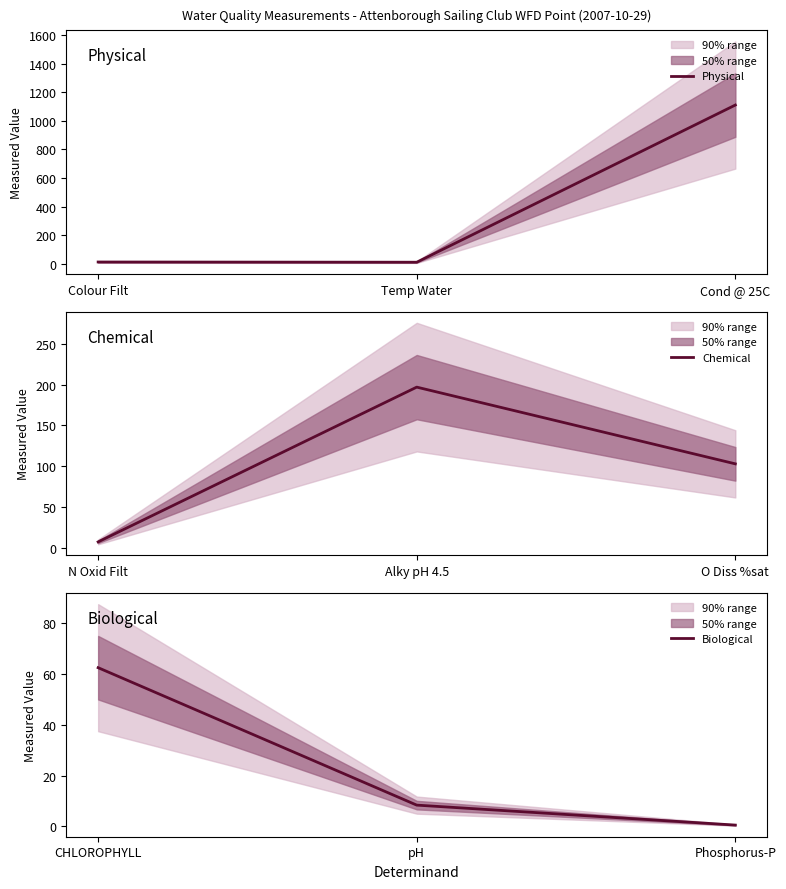

Rank the categories by Biological value from lowest to highest.

Phosphorus-P, pH, CHLOROPHYLL